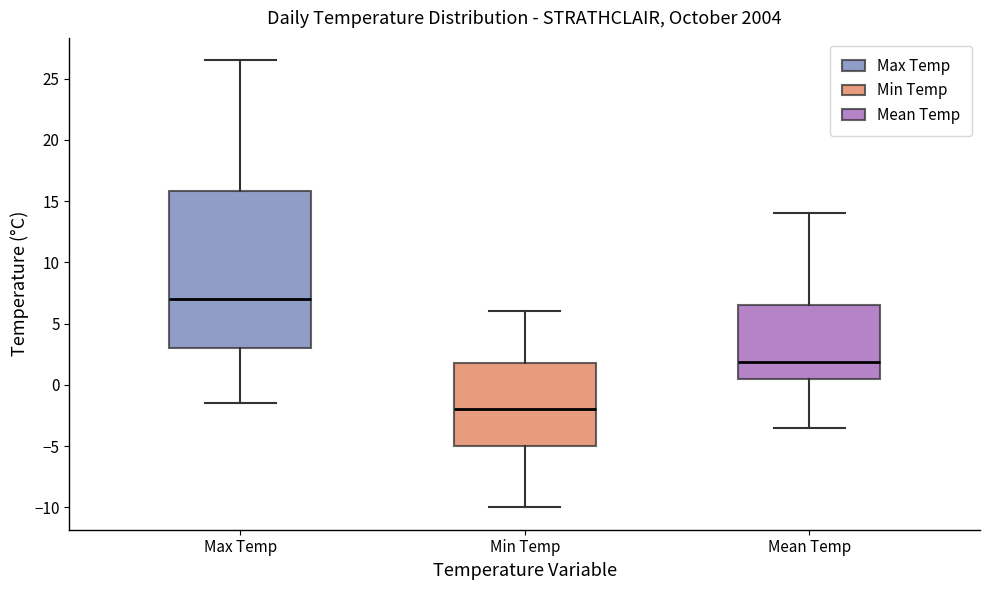

Comparing the boxes themselves (not the whiskers), which one is the tallest?

Max Temp